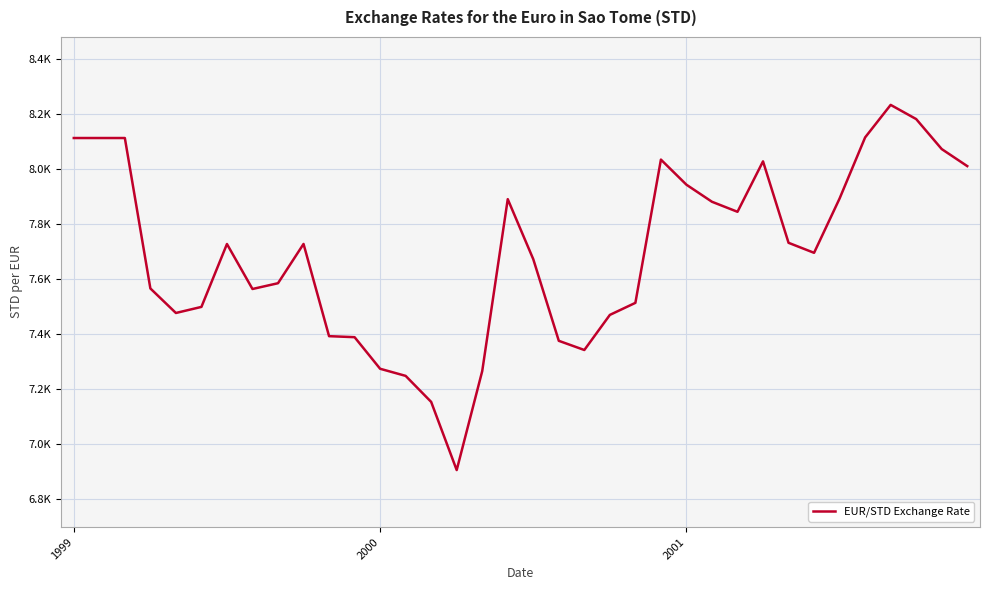

What is the minimum value shown in the chart?

6906.1